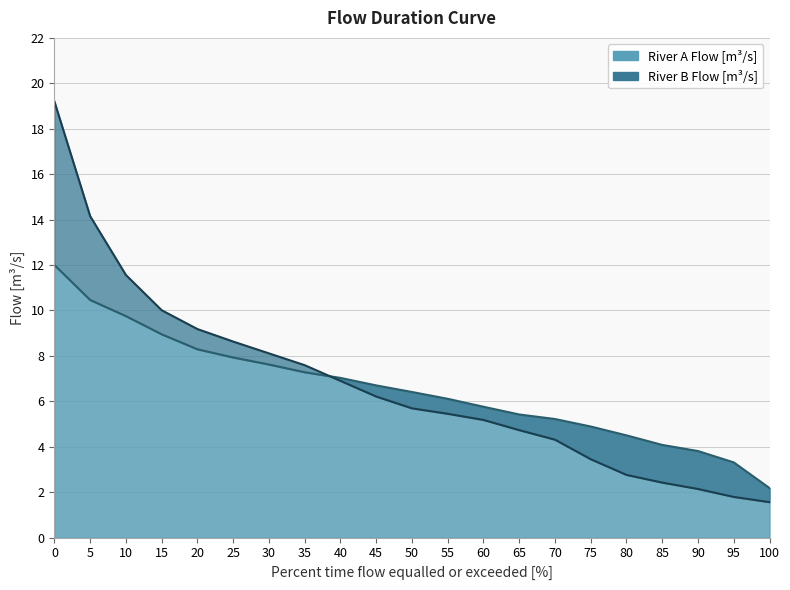

What is the smallest value displayed?

1.6